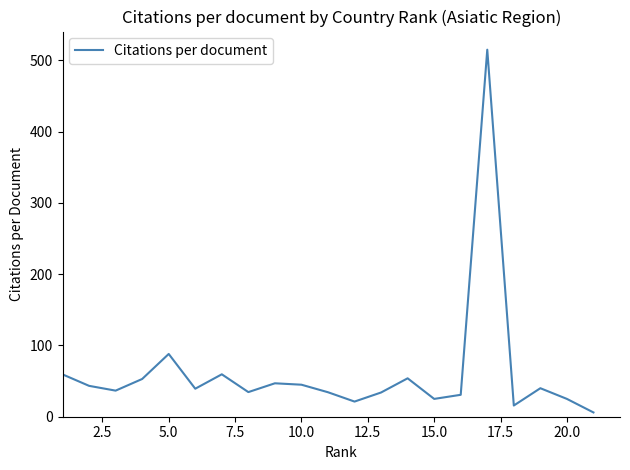

What is the maximum value shown in the chart?

515.0